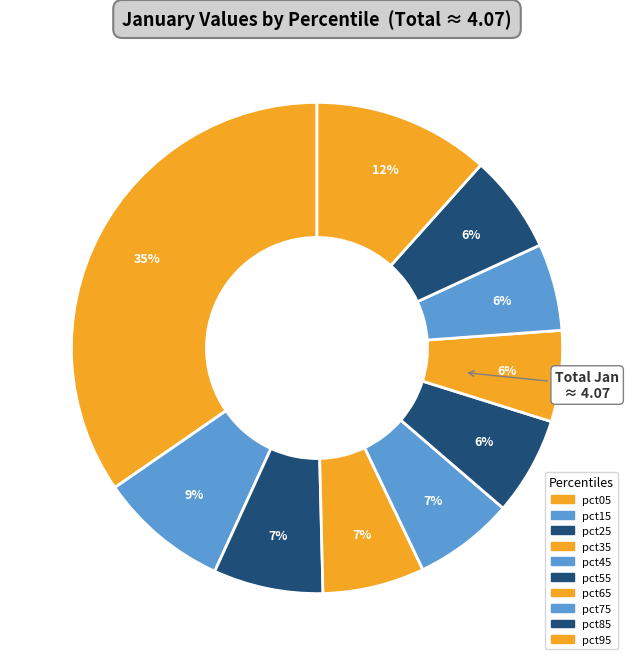

To the nearest percent, what is the average slice percentage?

10%